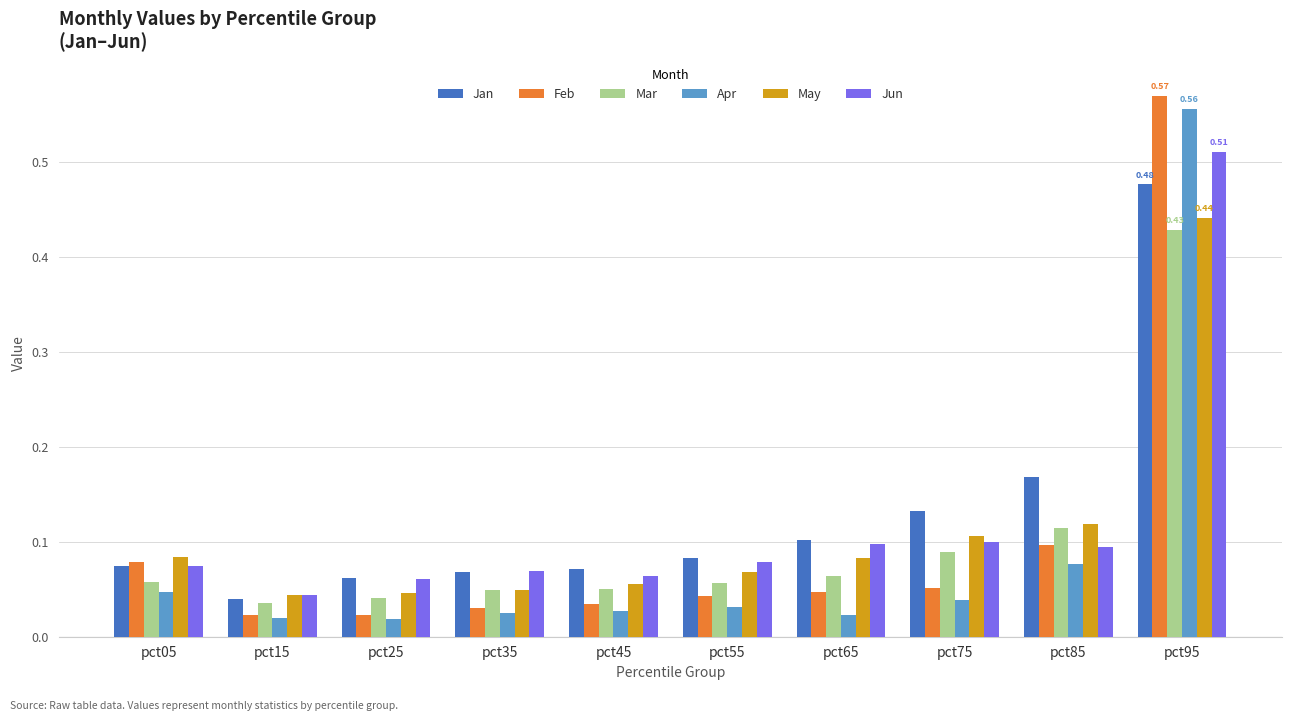

At which label does Feb reach its peak?

pct95